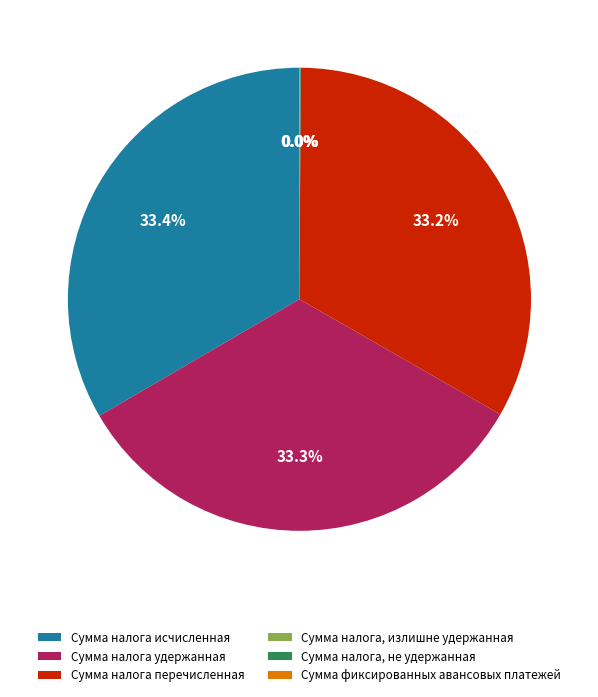

Is there any slice that represents more than half of the pie?

No